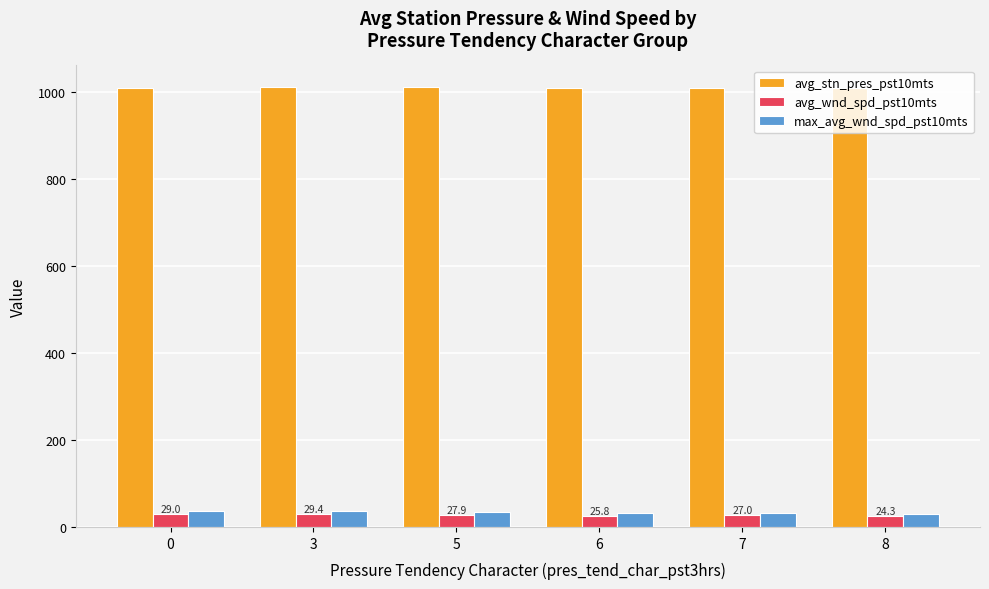

At how many categories does at least one series exceed 698?

6